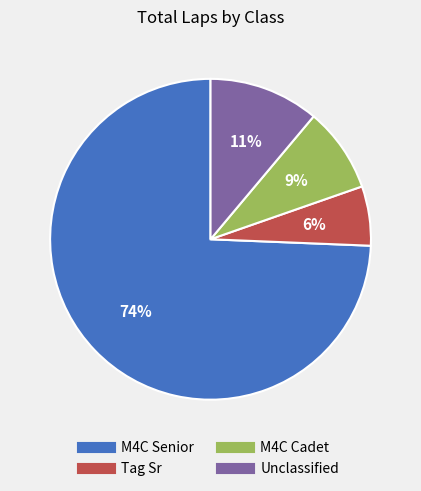

To the nearest percent, what is the difference between the largest and smallest slice percentages?

68%